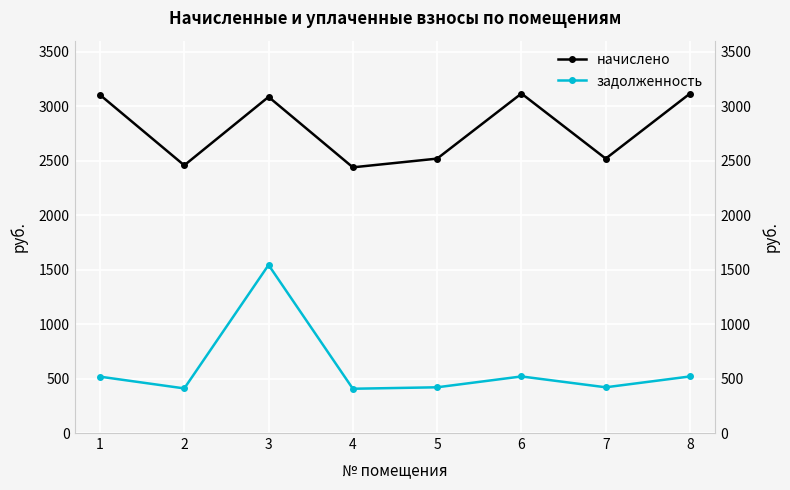

What is the smallest value displayed?

406.3